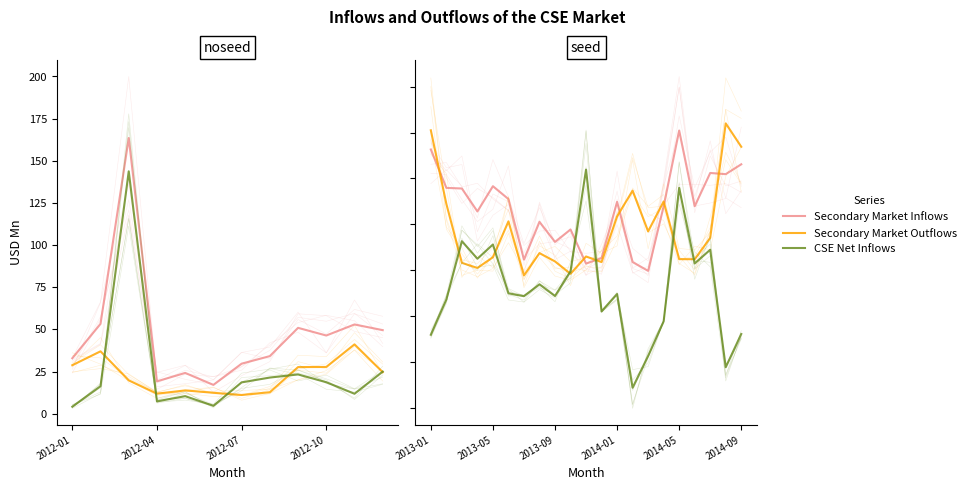

Count the number of categories in the chart.

21